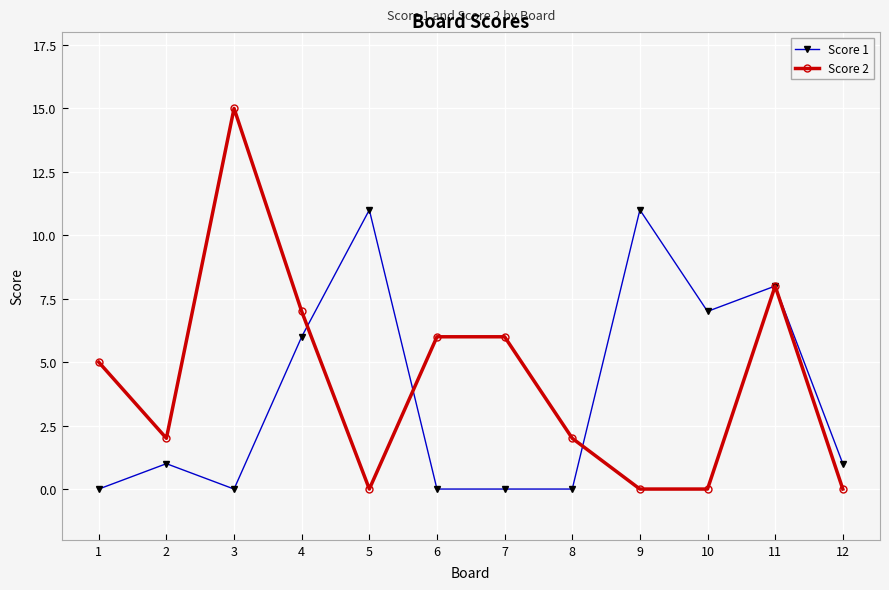

True or false: Score 2 has more than 0 interior local peaks.

True